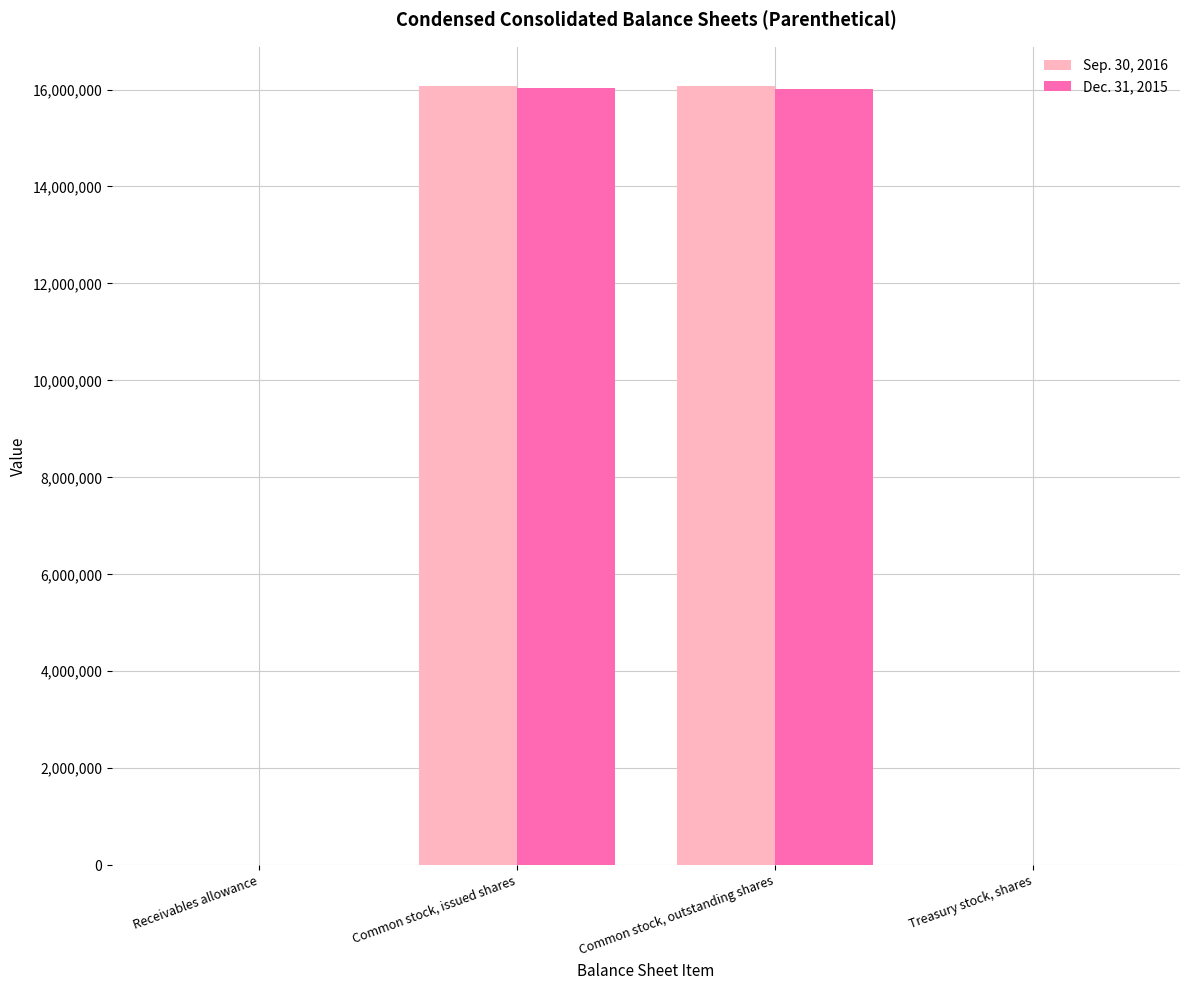

True or false: Dec. 31, 2015 has a value of 24875240 at Common stock, outstanding shares.

False